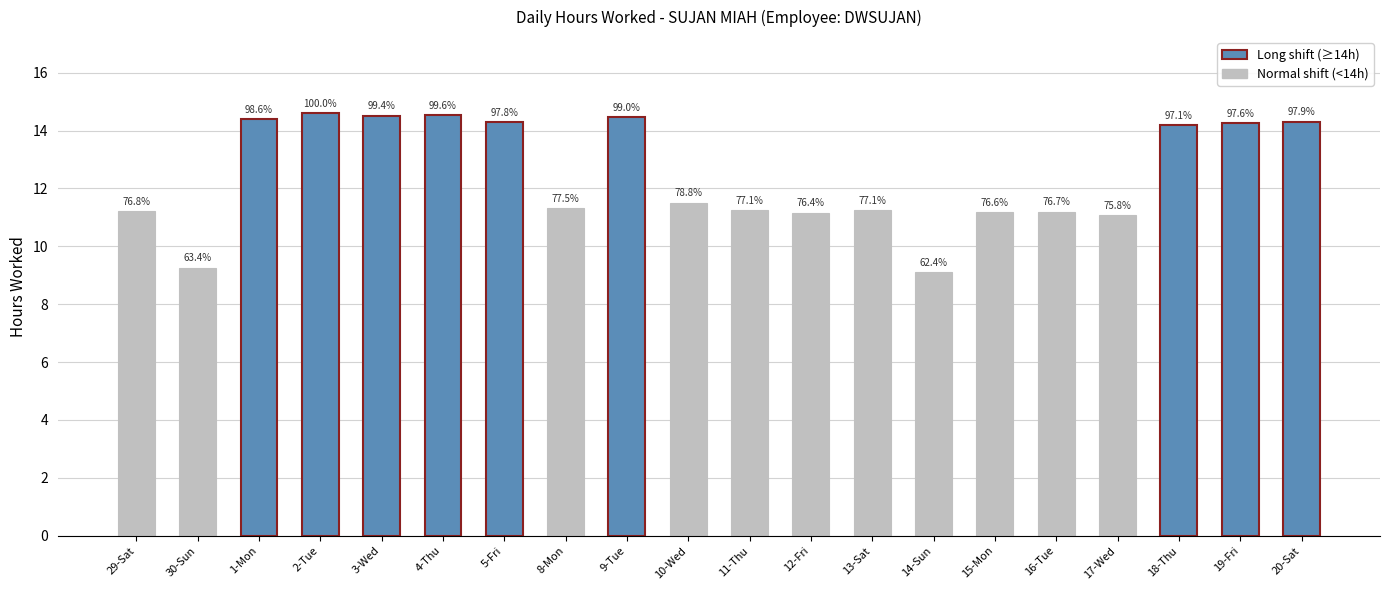

List the labels in order of value, smallest first.

14-Sun, 30-Sun, 17-Wed, 12-Fri, 15-Mon, 16-Tue, 29-Sat, 11-Thu, 13-Sat, 8-Mon, 10-Wed, 18-Thu, 19-Fri, 5-Fri, 20-Sat, 1-Mon, 9-Tue, 3-Wed, 4-Thu, 2-Tue